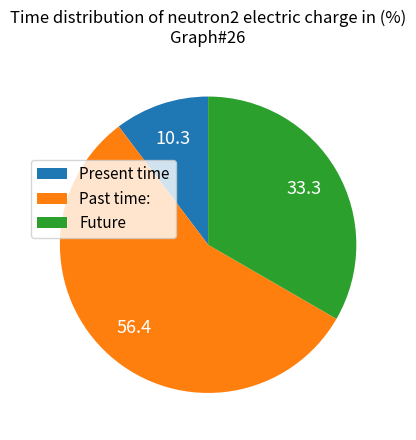

Does Present time account for over 50% of the chart?

No